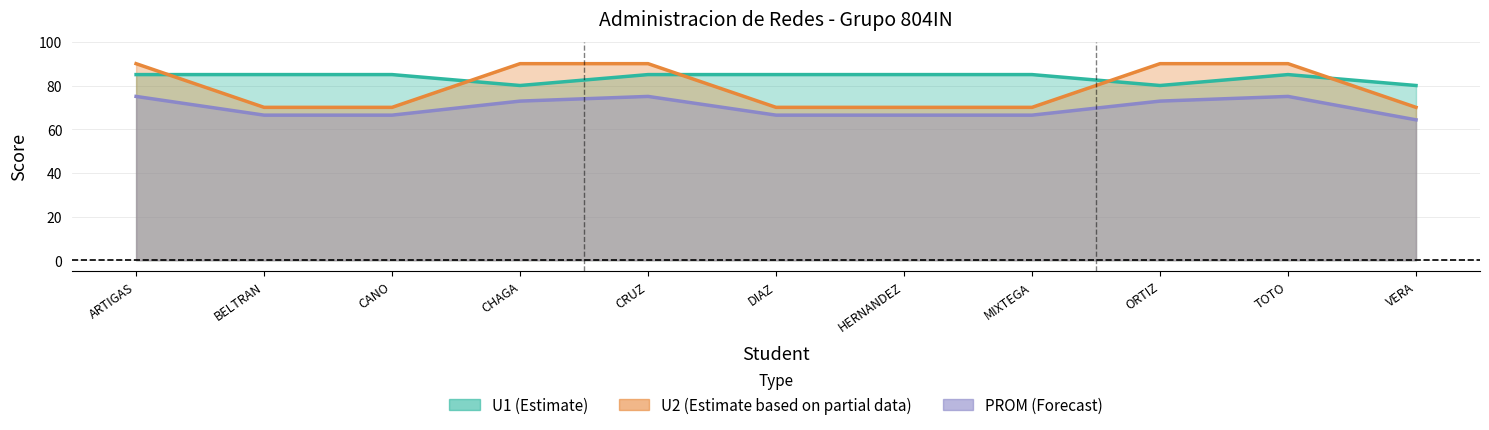

True or false: PROM and U1 cross at least once.

False